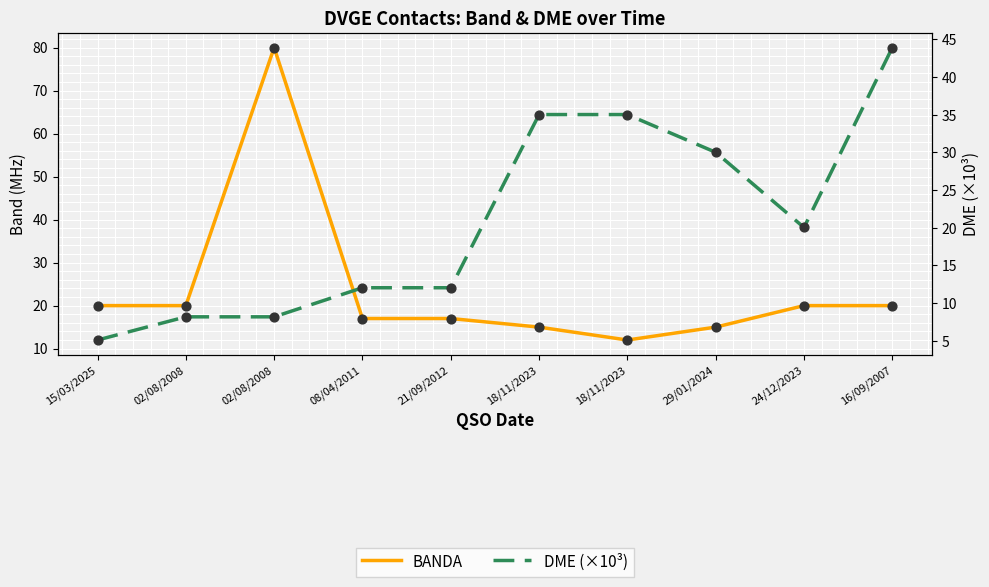

Which series contains the lowest Y value?

DME (×10³)